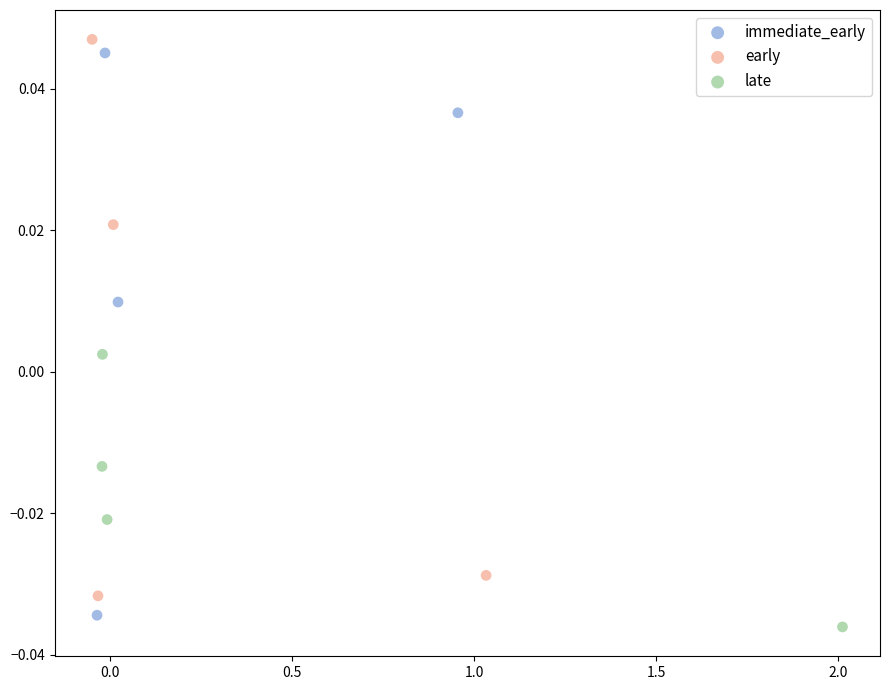

Which series has the widest spread of Y values?

immediate_early